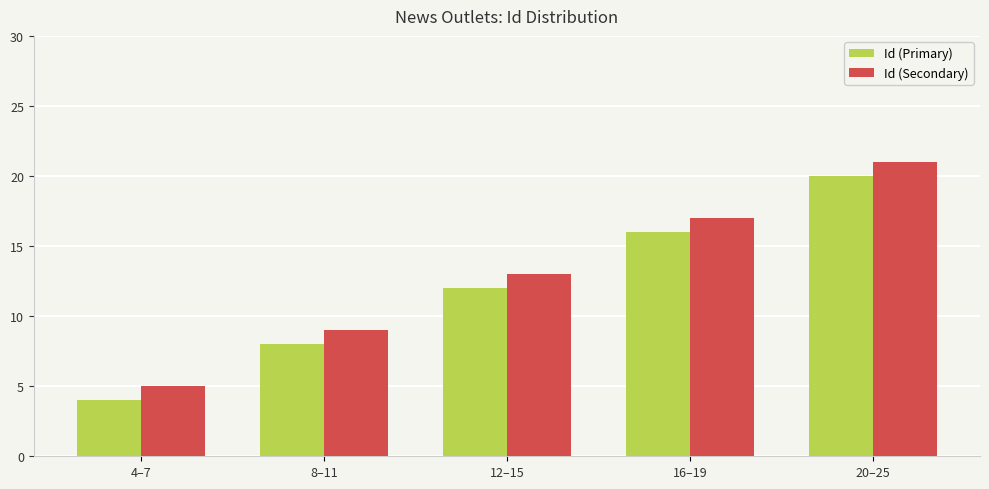

What position from the left is 4–7?

1